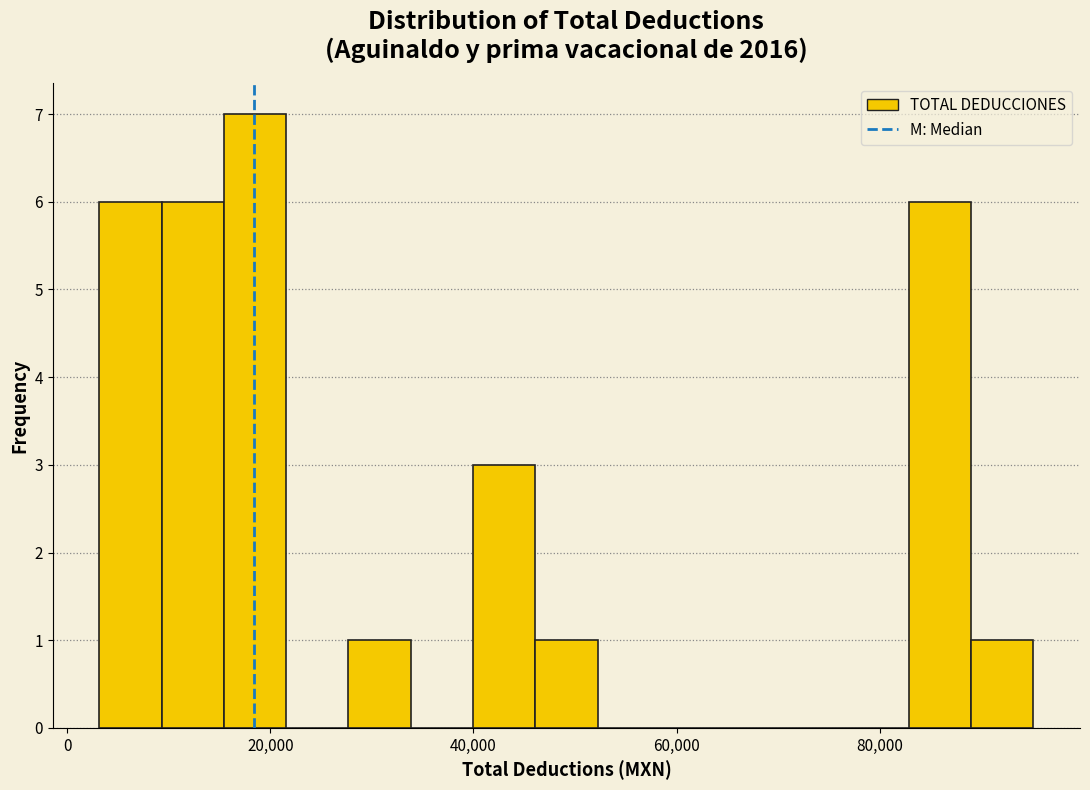

Read against the x-axis, roughly where is the centre of the tallest bar?

18000